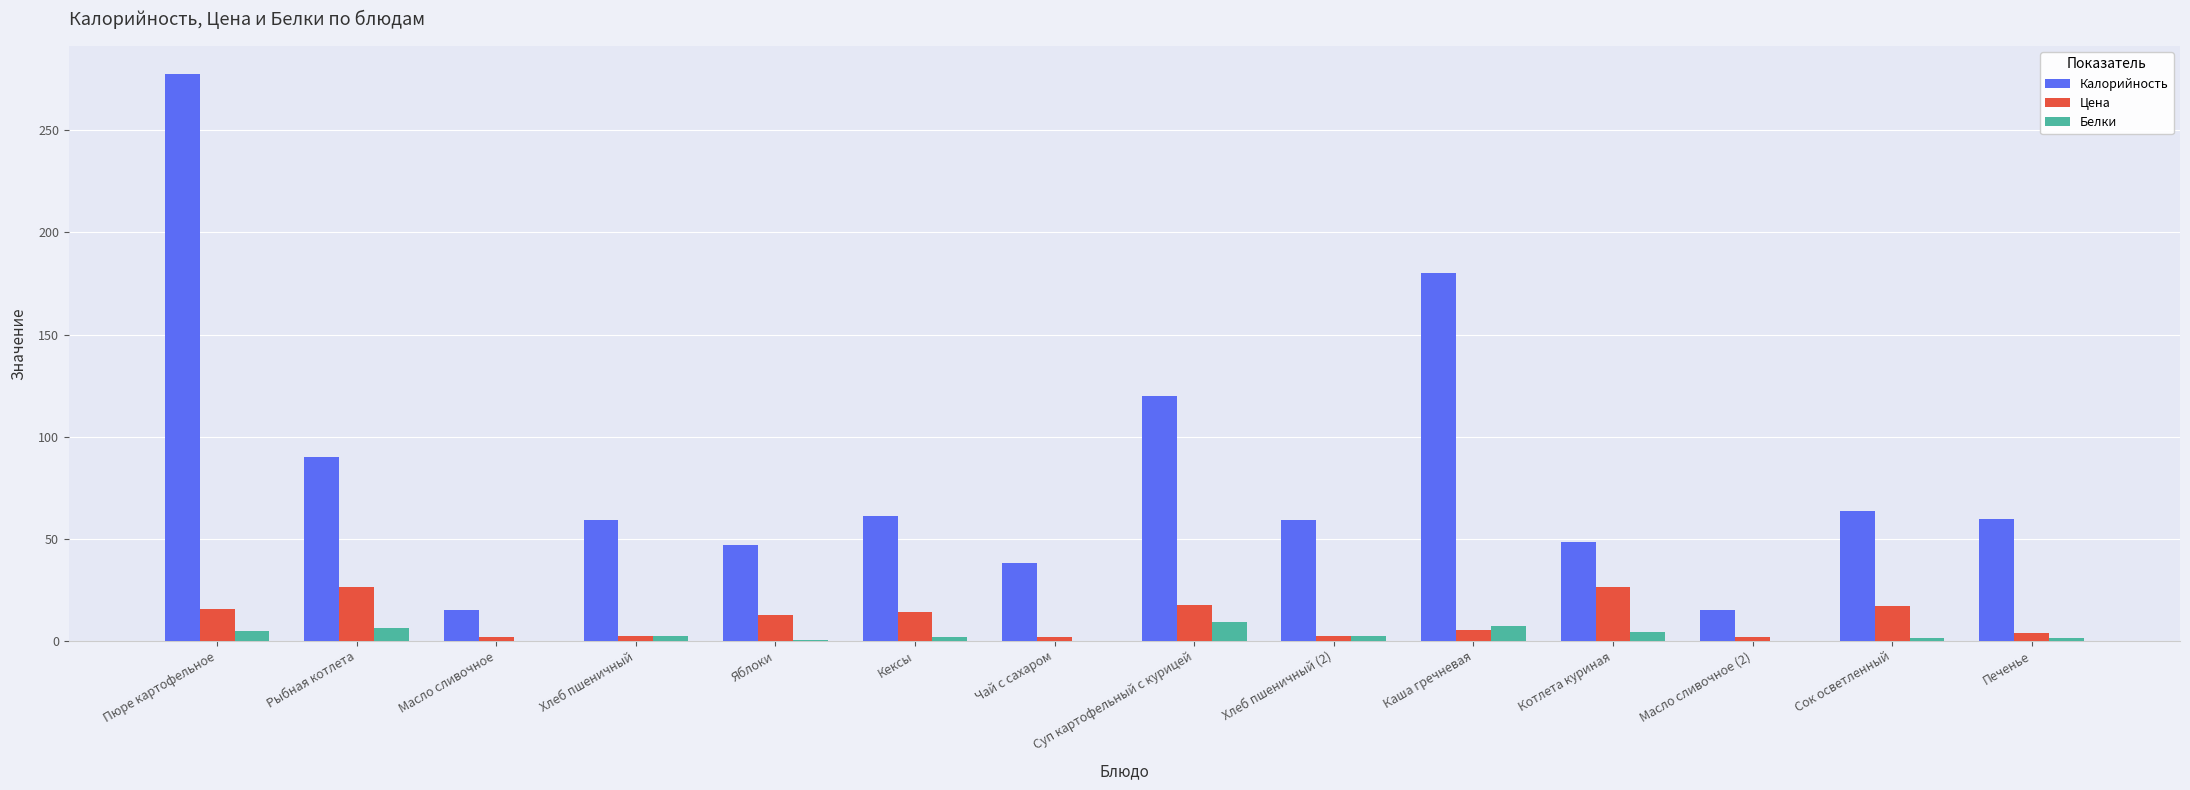

At which label does Калорийность first exceed 59?

Пюре картофельное